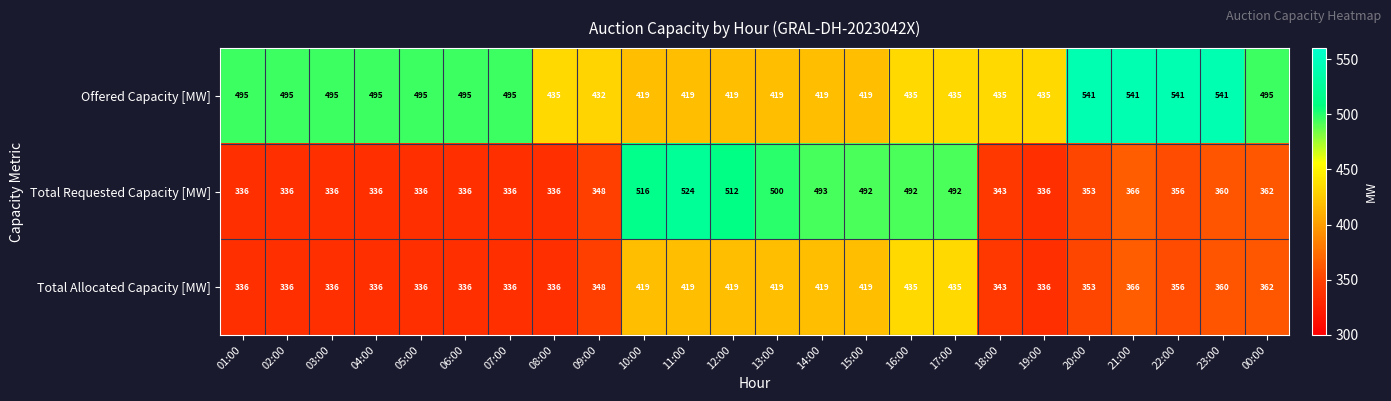

What is the total value across all series at 04:00?

1167